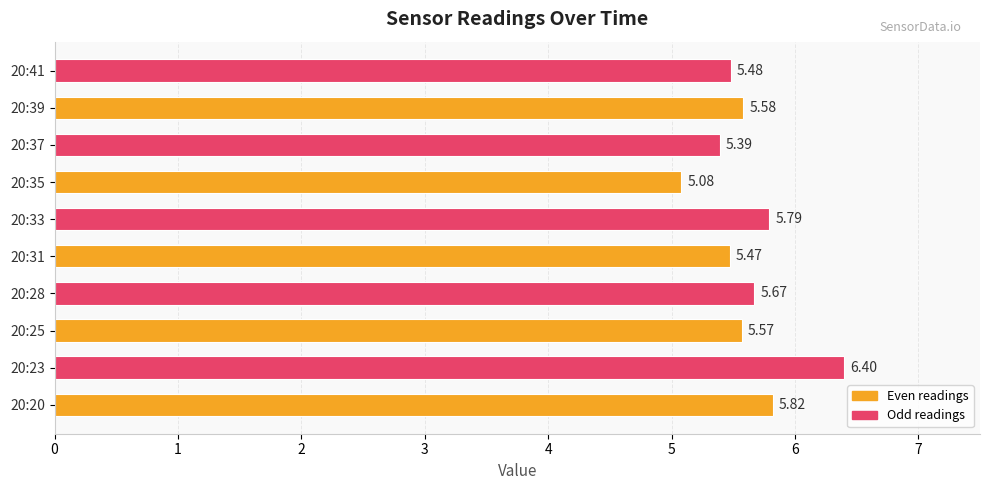

Does the chart contain stacked bars?

No